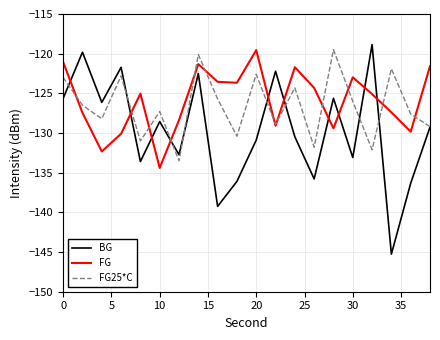

Which series has the widest spread of values?

BG